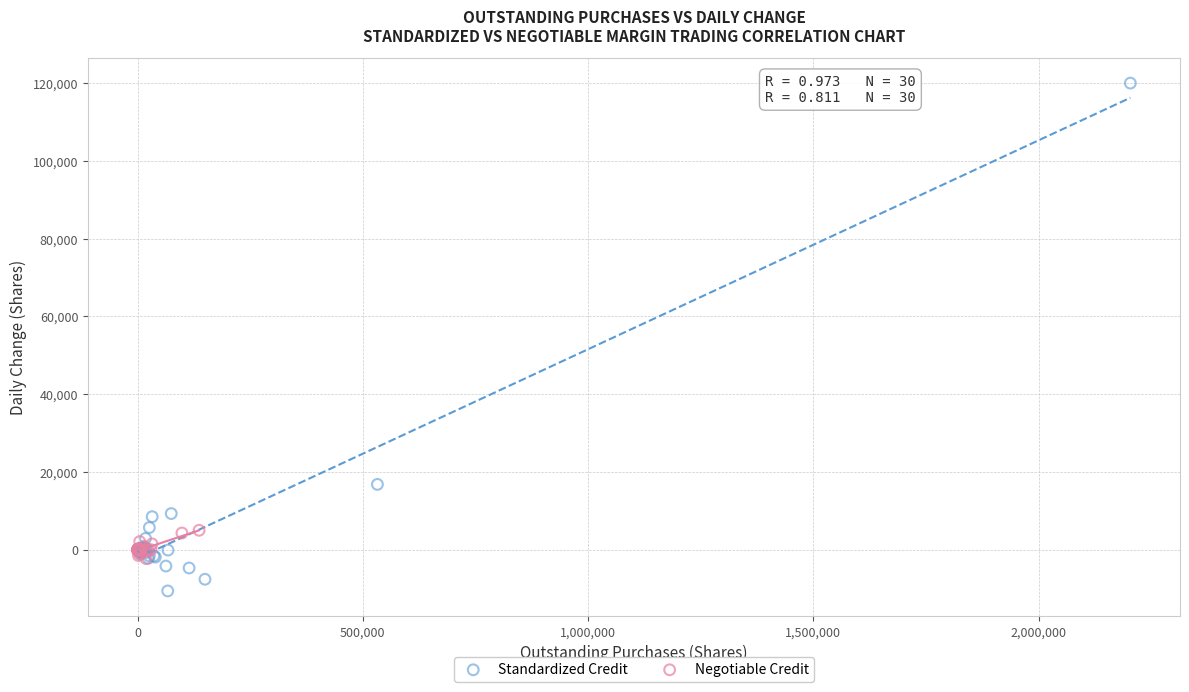

What are all the series names shown in the legend?

Standardized Credit, Negotiable Credit